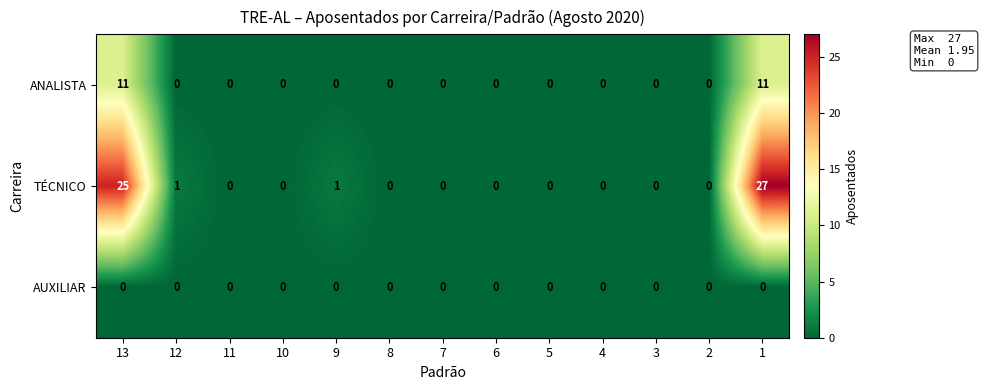

What is the average value of the TÉCNICO series?

4